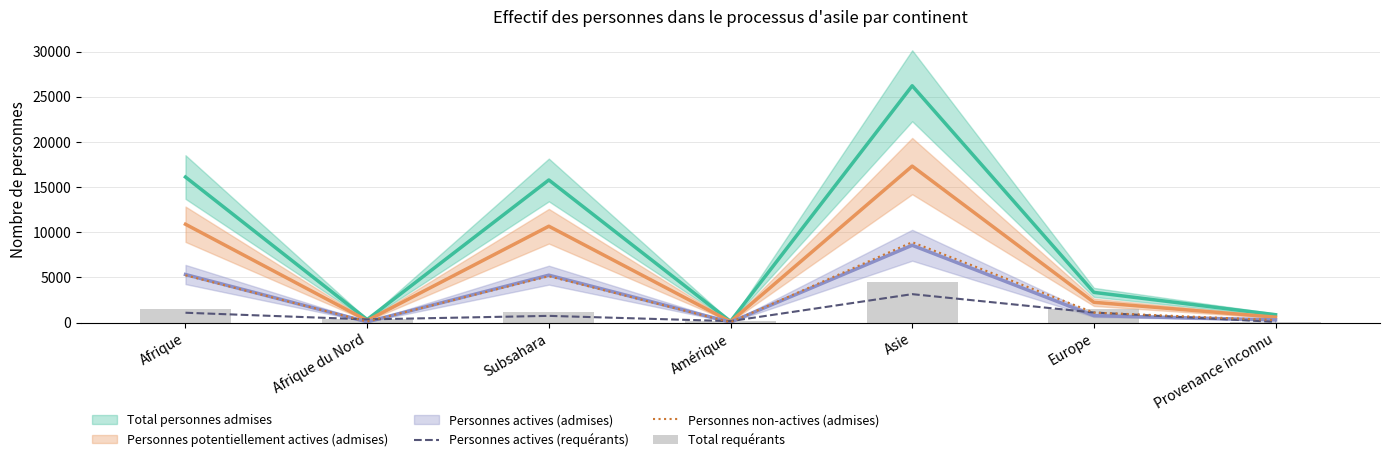

True or false: Personnes non-actives (admises) has a value of 13026 at Asie.

False